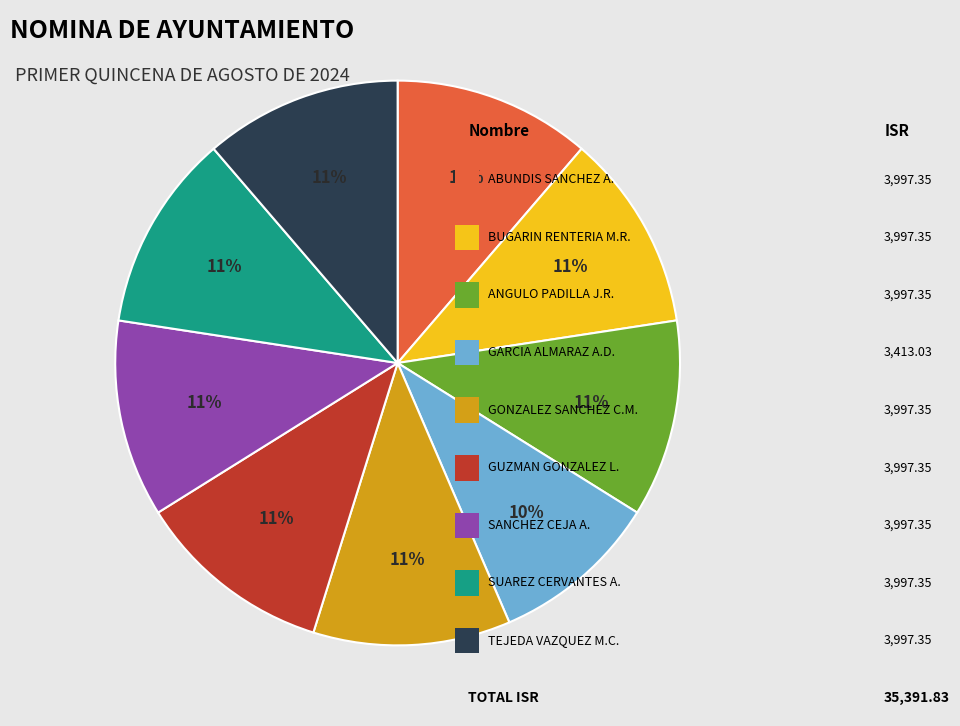

To the nearest percent, what is the average slice percentage?

11%